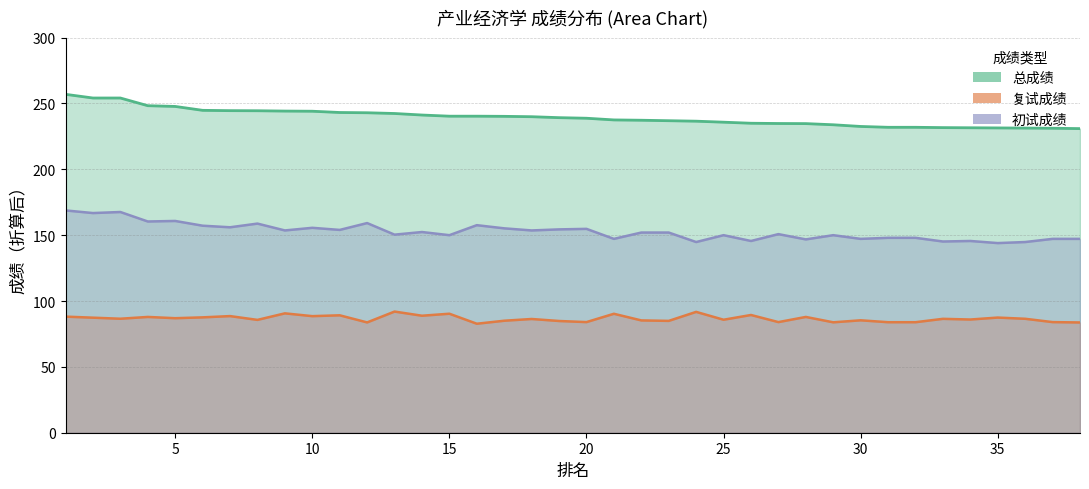

Which series has the widest spread of values?

总成绩